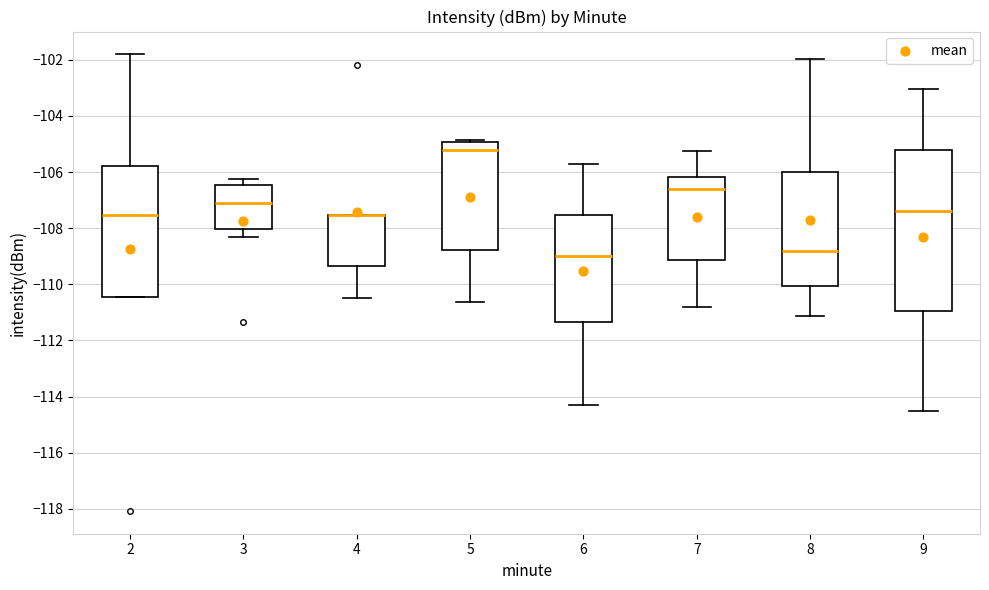

Reading left to right, transcribe this box plot: for each box, give where its median line is, the range the box spans, and where its two whiskers end, as read against the y-axis. The values are not printed on the chart, so give them approximately, as read against the axis.

2: median -107.6, box -110.4 to -105.8, whiskers -110.4 to -101.8
3: median -107.2, box -108.0 to -106.4, whiskers -108.4 to -106.2
4: median -107.6 (drawn on the box's upper edge), box -109.4 to -107.6, whiskers -110.4 to -107.6
5: median -105.2, box -108.8 to -105.0, whiskers -110.6 to -104.8
6: median -109.0, box -111.4 to -107.6, whiskers -114.4 to -105.6
7: median -106.6, box -109.2 to -106.2, whiskers -110.8 to -105.2
8: median -108.8, box -110.0 to -106.0, whiskers -111.2 to -102.0
9: median -107.4, box -111.0 to -105.2, whiskers -114.6 to -103.0